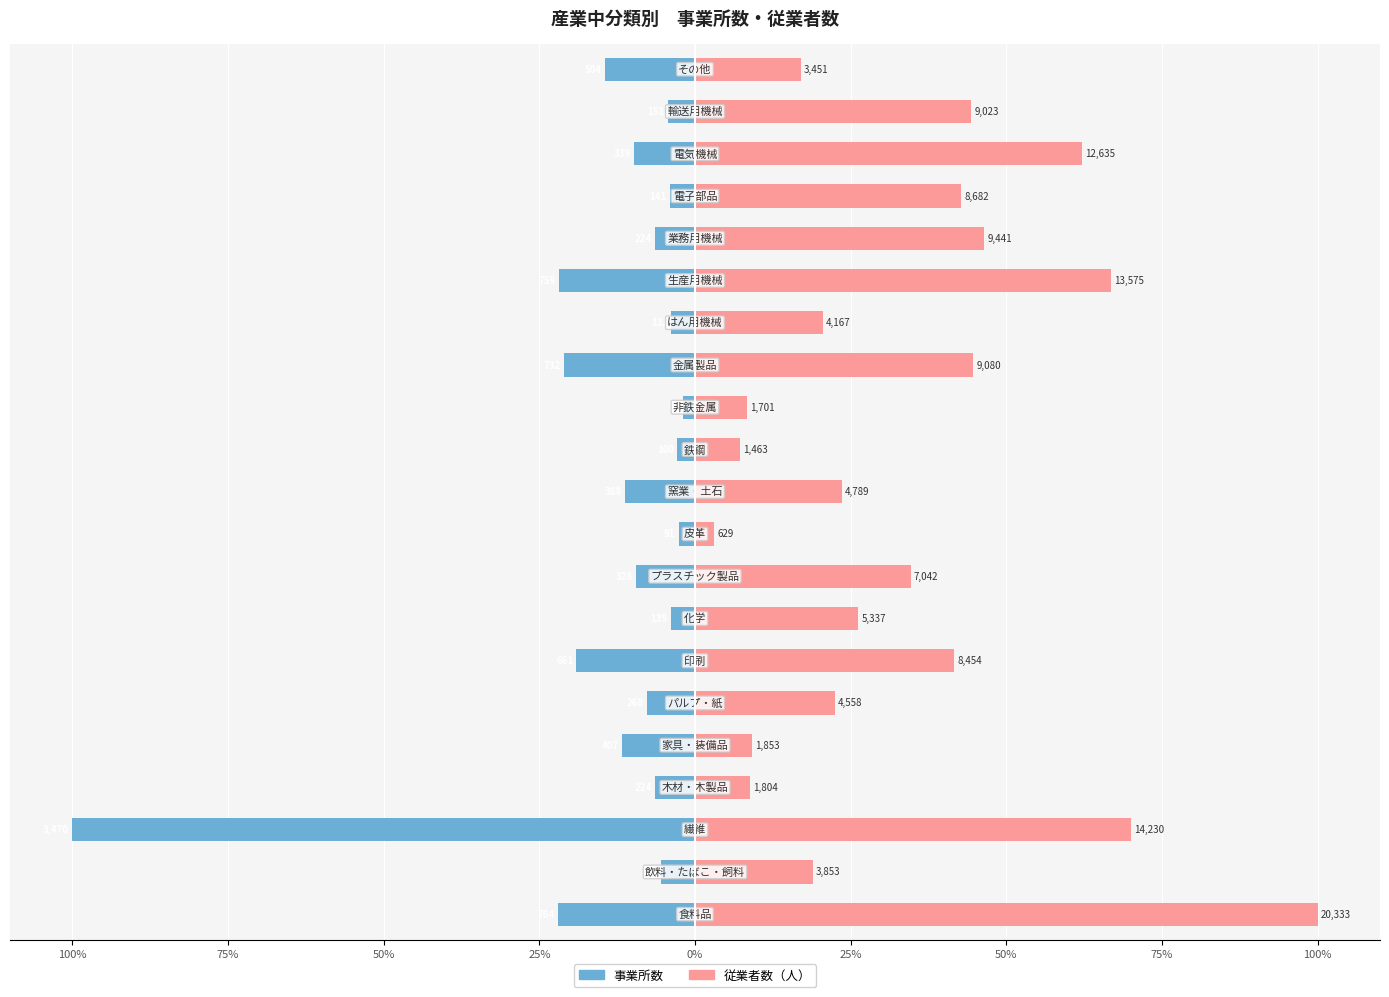

Which series has the largest total across all categories?

従業者数（人）